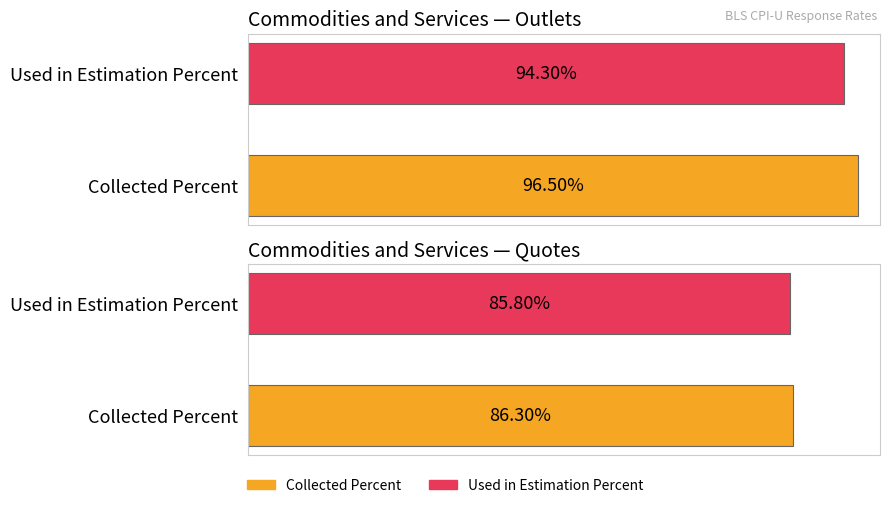

Rank the series at Used in Estimation Percent from highest to lowest value.

Outlets, Quotes